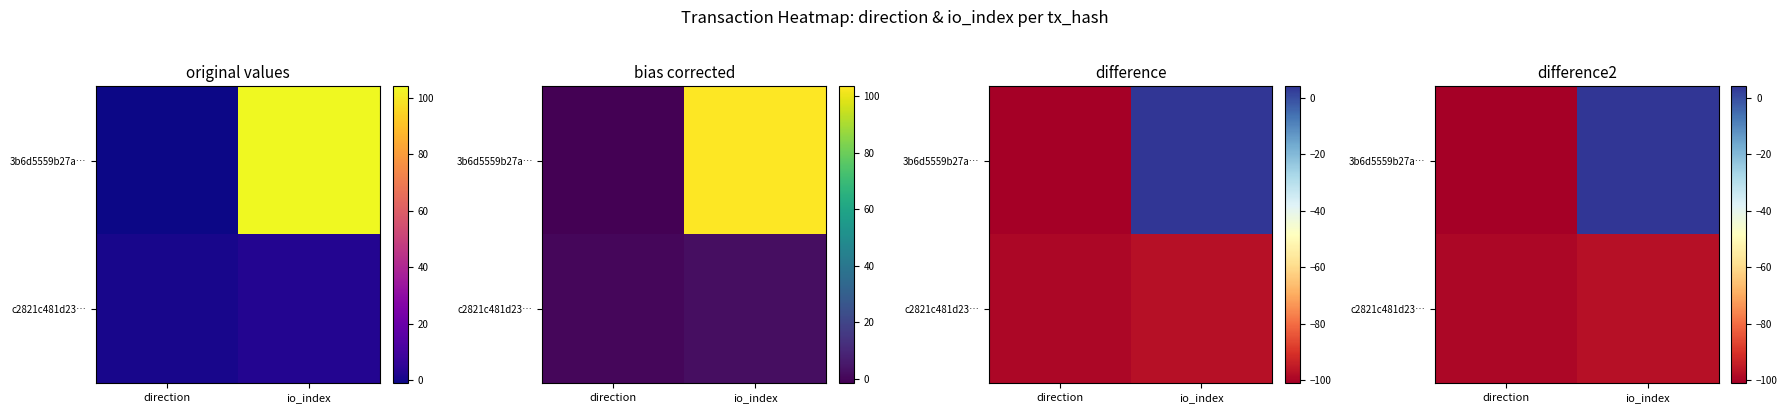

Rank the series at direction from lowest to highest value.

3b6d5559b27a…, c2821c481d23…